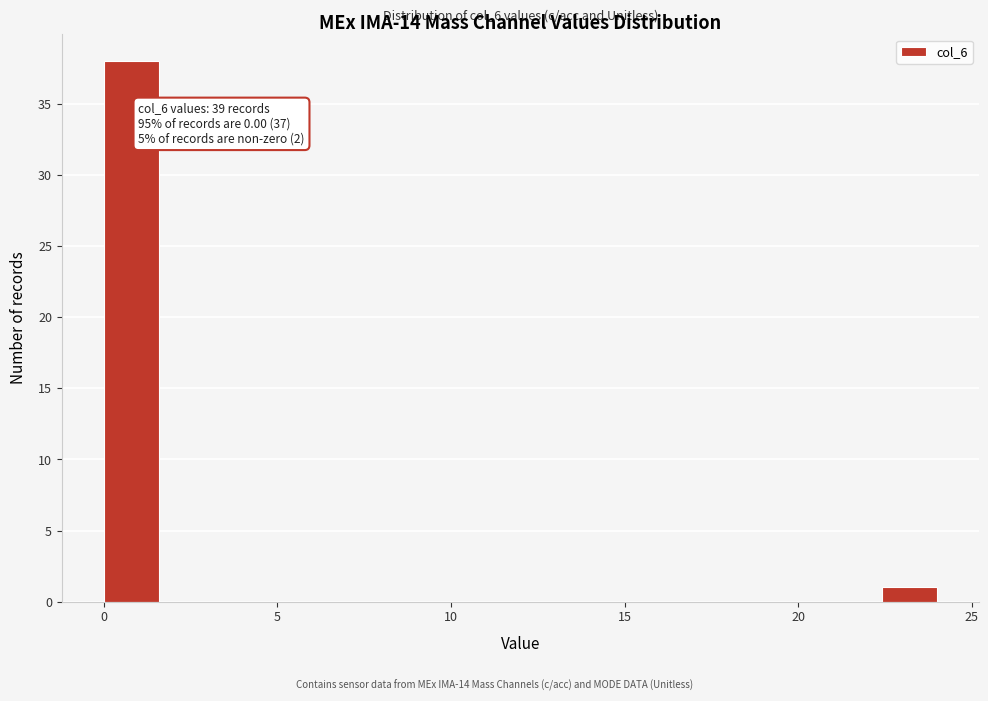

Read against the x-axis, roughly where is the centre of the tallest bar?

1.0